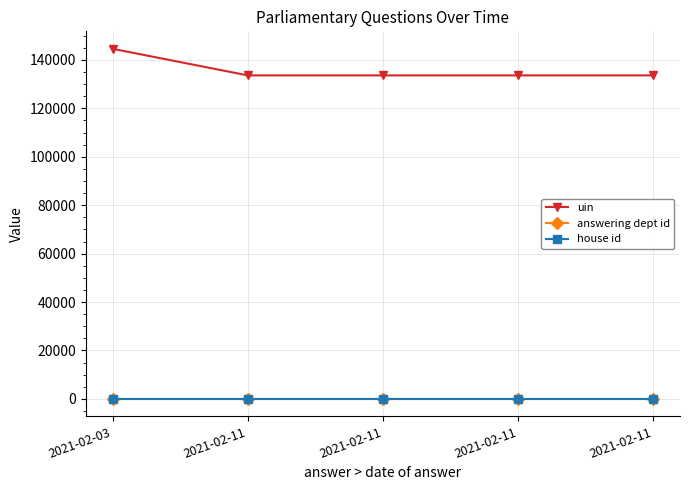

List the series in order of their peak value, lowest first.

house id, answering dept id, uin